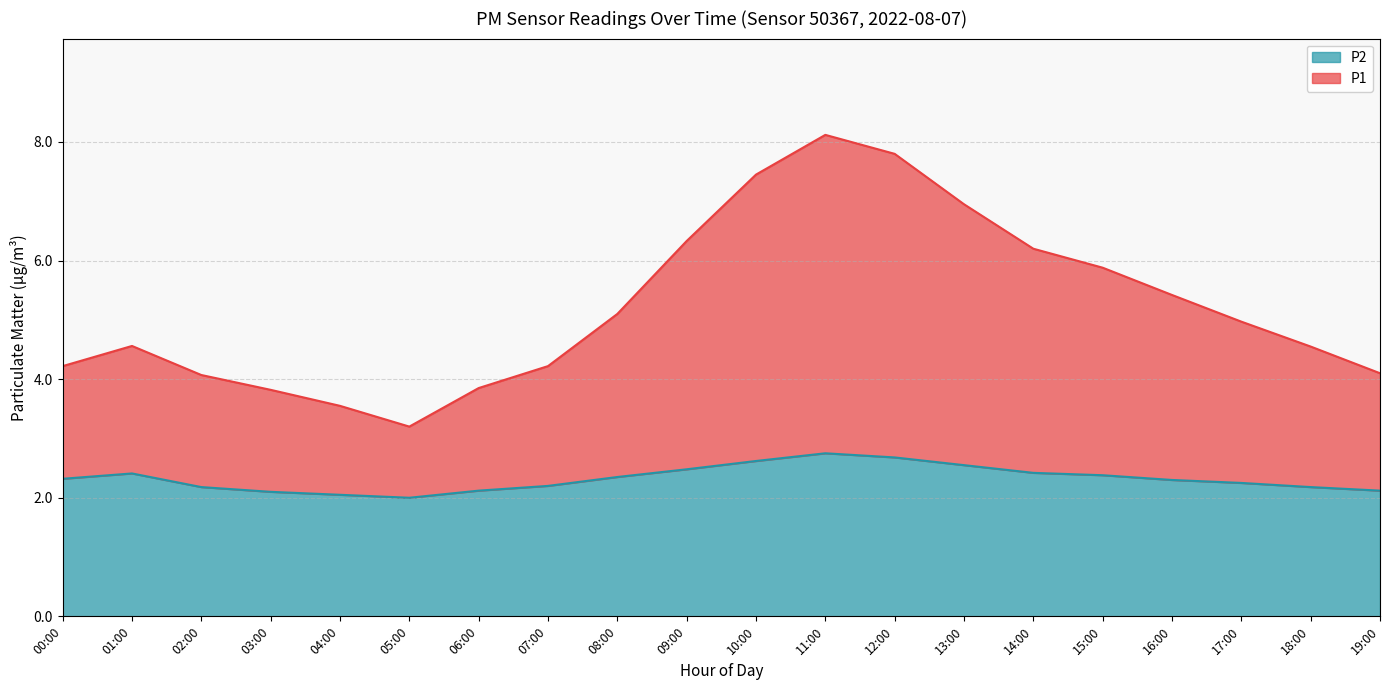

How many lines are shown in the chart?

2